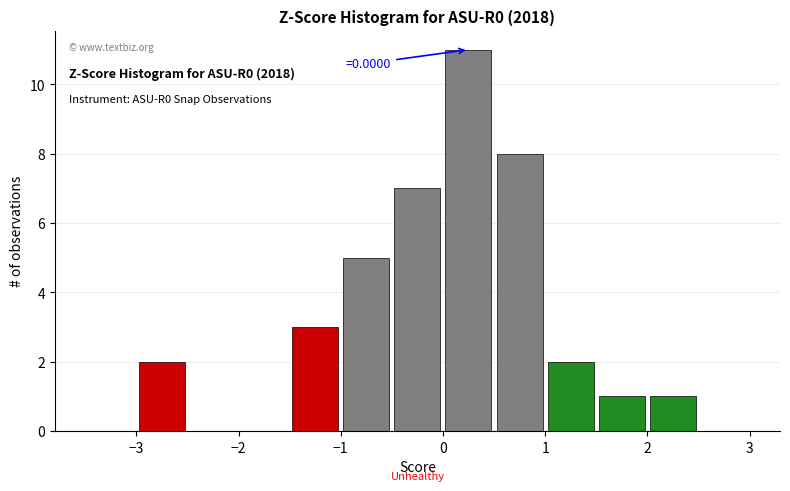

Over which range of the x-axis is the bar tallest?

0.0 to 0.5